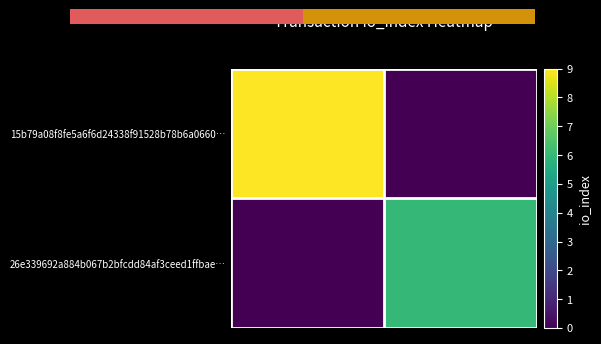

Rank the series by their maximum value, from highest to lowest.

15b79a08f8fe5a6f6d24338f91528b78b6a0660…, 26e339692a884b067b2bfcdd84af3ceed1ffbae…